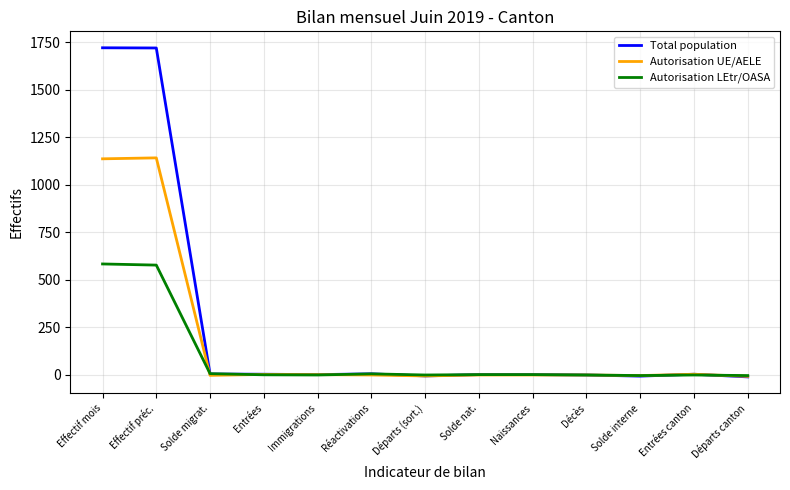

What is the sum of the Autorisation UE/AELE values at Immigrations and Départs (sort.)?

-3